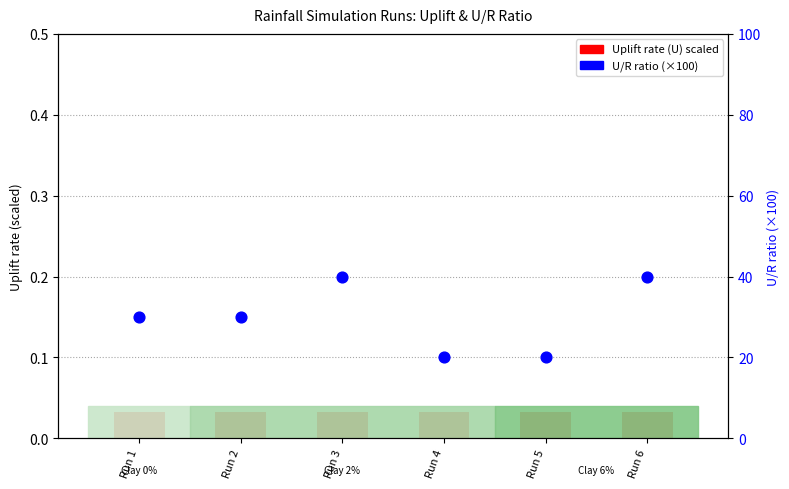

At how many categories does at least one series exceed 33?

2